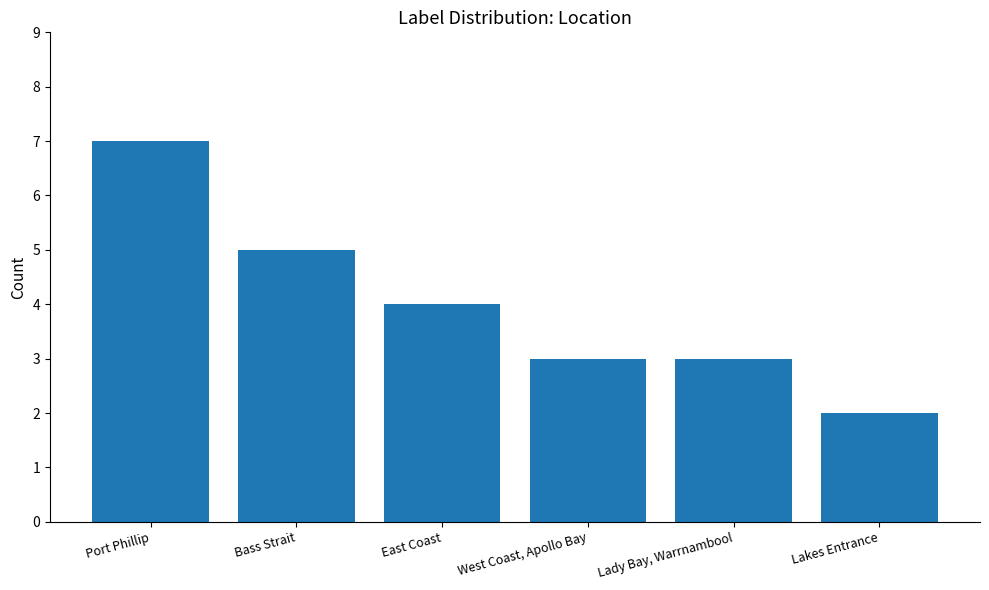

Where is the data nearest to the value 4?

East Coast